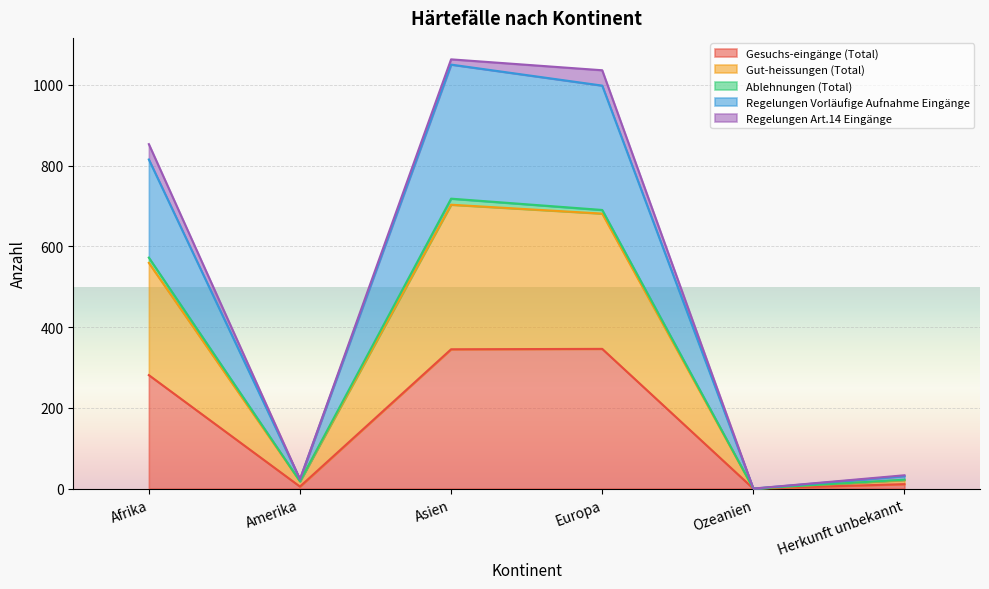

How many lines are shown in the chart?

5